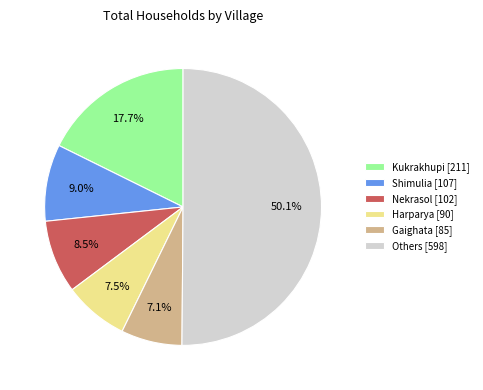

What is the largest slice in the pie chart?

Others [598]